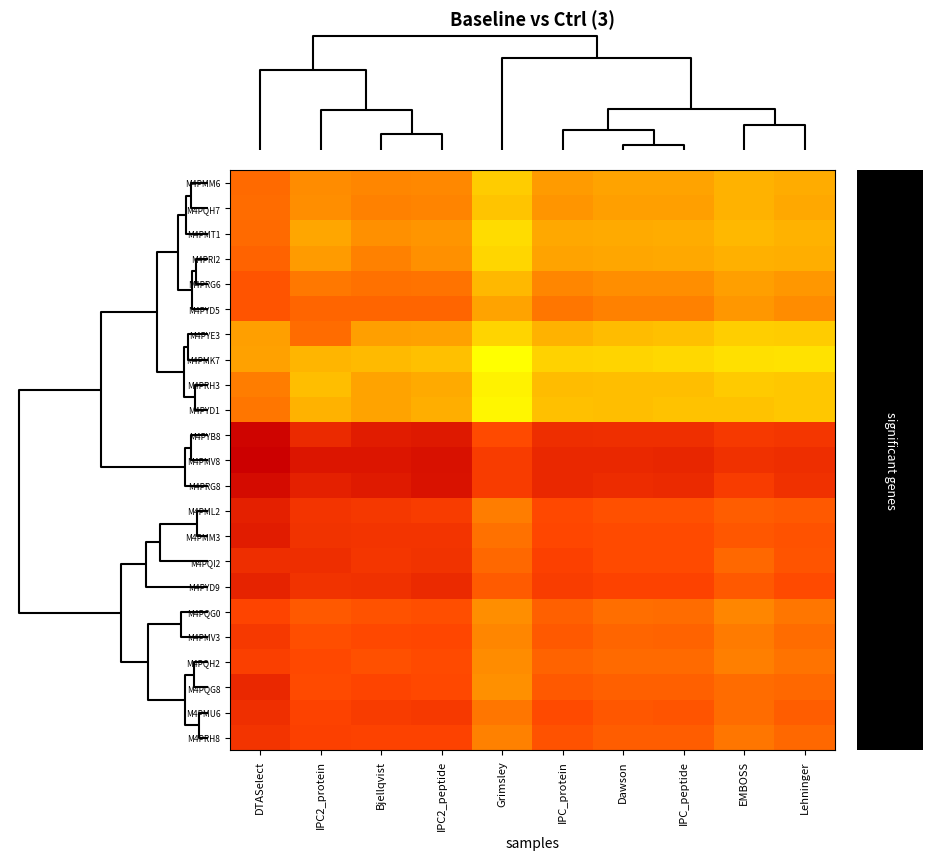

Reading right to left, list all the values displayed in this chart.

M4PMM6: Lehninger=4.2	EMBOSS=4.1	IPC_peptide=4.2	Dawson=4.2	IPC_protein=4.3	Grimsley=4.0	IPC2_peptide=4.4	Bjellqvist=4.4	IPC2_protein=4.4	DTASelect=4.5
M4PQH7: Lehninger=4.2	EMBOSS=4.1	IPC_peptide=4.3	Dawson=4.3	IPC_protein=4.3	Grimsley=4.0	IPC2_peptide=4.4	Bjellqvist=4.4	IPC2_protein=4.3	DTASelect=4.5
M4PMT1: Lehninger=4.1	EMBOSS=4.1	IPC_peptide=4.2	Dawson=4.2	IPC_protein=4.2	Grimsley=3.9	IPC2_peptide=4.3	Bjellqvist=4.3	IPC2_protein=4.2	DTASelect=4.5
M4PRI2: Lehninger=4.2	EMBOSS=4.2	IPC_peptide=4.2	Dawson=4.2	IPC_protein=4.2	Grimsley=3.9	IPC2_peptide=4.3	Bjellqvist=4.4	IPC2_protein=4.3	DTASelect=4.6
M4PRG6: Lehninger=4.3	EMBOSS=4.3	IPC_peptide=4.3	Dawson=4.3	IPC_protein=4.4	Grimsley=4.1	IPC2_peptide=4.5	Bjellqvist=4.5	IPC2_protein=4.5	DTASelect=4.6
M4PYD5: Lehninger=4.4	EMBOSS=4.3	IPC_peptide=4.4	Dawson=4.4	IPC_protein=4.5	Grimsley=4.2	IPC2_peptide=4.6	Bjellqvist=4.6	IPC2_protein=4.6	DTASelect=4.6
M4PYE3: Lehninger=4.0	EMBOSS=4.0	IPC_peptide=4.1	Dawson=4.1	IPC_protein=4.1	Grimsley=3.9	IPC2_peptide=4.2	Bjellqvist=4.3	IPC2_protein=4.5	DTASelect=4.3
M4PMK7: Lehninger=3.9	EMBOSS=3.9	IPC_peptide=3.9	Dawson=3.9	IPC_protein=4.0	Grimsley=3.7	IPC2_peptide=4.1	Bjellqvist=4.1	IPC2_protein=4.1	DTASelect=4.2
M4PRH3: Lehninger=4.0	EMBOSS=4.0	IPC_peptide=4.1	Dawson=4.1	IPC_protein=4.1	Grimsley=3.8	IPC2_peptide=4.2	Bjellqvist=4.2	IPC2_protein=4.1	DTASelect=4.4
M4PYD1: Lehninger=4.0	EMBOSS=4.0	IPC_peptide=4.0	Dawson=4.1	IPC_protein=4.1	Grimsley=3.8	IPC2_peptide=4.2	Bjellqvist=4.2	IPC2_protein=4.1	DTASelect=4.5
M4PYB8: Lehninger=4.8	EMBOSS=4.8	IPC_peptide=4.9	Dawson=4.9	IPC_protein=4.9	Grimsley=4.7	IPC2_peptide=5.1	Bjellqvist=5.0	IPC2_protein=4.9	DTASelect=5.2
M4PMV8: Lehninger=4.9	EMBOSS=4.9	IPC_peptide=5.0	Dawson=4.9	IPC_protein=4.9	Grimsley=4.8	IPC2_peptide=5.1	Bjellqvist=5.1	IPC2_protein=5.1	DTASelect=5.2
M4PRG8: Lehninger=4.9	EMBOSS=4.8	IPC_peptide=4.9	Dawson=4.9	IPC_protein=4.9	Grimsley=4.8	IPC2_peptide=5.1	Bjellqvist=5.0	IPC2_protein=5.0	DTASelect=5.2
M4PML2: Lehninger=4.6	EMBOSS=4.6	IPC_peptide=4.7	Dawson=4.7	IPC_protein=4.7	Grimsley=4.4	IPC2_peptide=4.8	Bjellqvist=4.8	IPC2_protein=4.9	DTASelect=5.0
M4PMM3: Lehninger=4.7	EMBOSS=4.6	IPC_peptide=4.7	Dawson=4.7	IPC_protein=4.7	Grimsley=4.5	IPC2_peptide=4.9	Bjellqvist=4.9	IPC2_protein=4.9	DTASelect=5.0
M4PQI2: Lehninger=4.6	EMBOSS=4.5	IPC_peptide=4.7	Dawson=4.7	IPC_protein=4.8	Grimsley=4.5	IPC2_peptide=4.9	Bjellqvist=4.8	IPC2_protein=4.9	DTASelect=4.9
M4PYD9: Lehninger=4.7	EMBOSS=4.6	IPC_peptide=4.7	Dawson=4.7	IPC_protein=4.8	Grimsley=4.6	IPC2_peptide=4.9	Bjellqvist=4.9	IPC2_protein=4.9	DTASelect=5.0
M4PQG0: Lehninger=4.5	EMBOSS=4.4	IPC_peptide=4.5	Dawson=4.5	IPC_protein=4.6	Grimsley=4.3	IPC2_peptide=4.7	Bjellqvist=4.7	IPC2_protein=4.6	DTASelect=4.7
M4PMV3: Lehninger=4.5	EMBOSS=4.4	IPC_peptide=4.6	Dawson=4.6	IPC_protein=4.6	Grimsley=4.4	IPC2_peptide=4.7	Bjellqvist=4.7	IPC2_protein=4.7	DTASelect=4.8
M4PQH2: Lehninger=4.5	EMBOSS=4.4	IPC_peptide=4.5	Dawson=4.5	IPC_protein=4.6	Grimsley=4.4	IPC2_peptide=4.7	Bjellqvist=4.7	IPC2_protein=4.7	DTASelect=4.8
M4PQG8: Lehninger=4.5	EMBOSS=4.5	IPC_peptide=4.6	Dawson=4.6	IPC_protein=4.6	Grimsley=4.3	IPC2_peptide=4.7	Bjellqvist=4.7	IPC2_protein=4.7	DTASelect=4.9
M4PMU6: Lehninger=4.6	EMBOSS=4.5	IPC_peptide=4.6	Dawson=4.6	IPC_protein=4.7	Grimsley=4.5	IPC2_peptide=4.8	Bjellqvist=4.8	IPC2_protein=4.7	DTASelect=4.9
M4PRH8: Lehninger=4.5	EMBOSS=4.5	IPC_peptide=4.6	Dawson=4.6	IPC_protein=4.7	Grimsley=4.4	IPC2_peptide=4.7	Bjellqvist=4.7	IPC2_protein=4.8	DTASelect=4.9